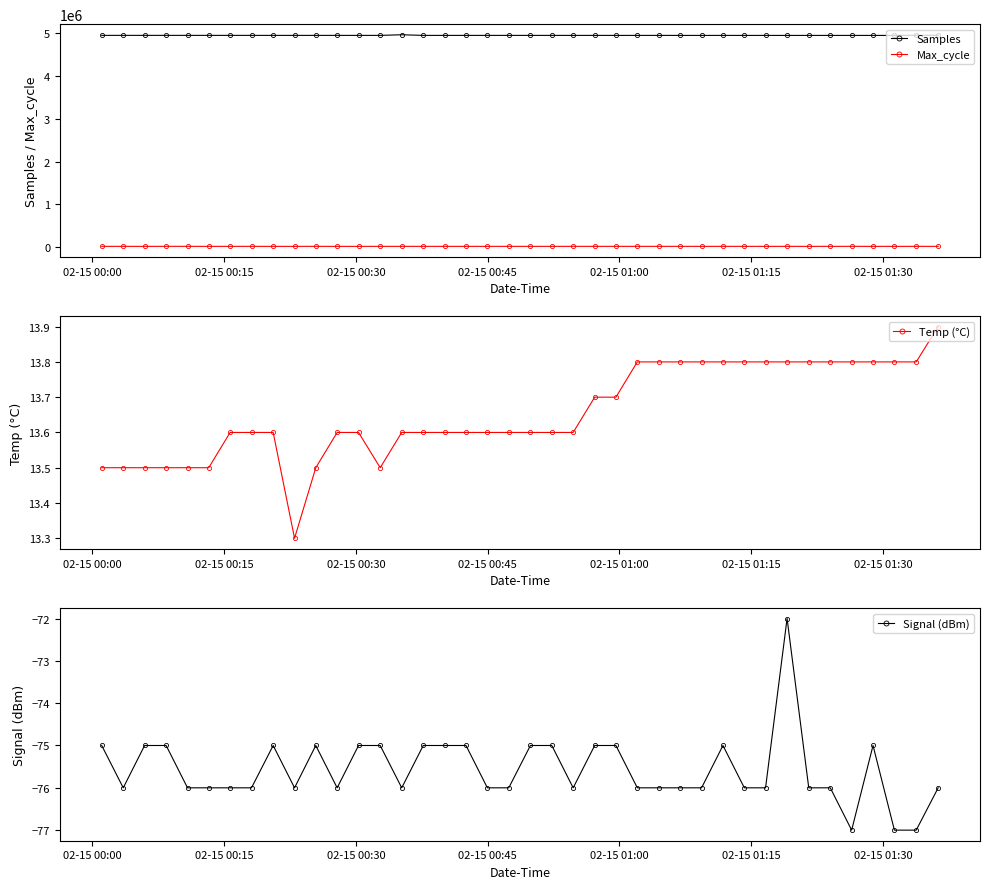

True or false: Max_cycle has more than 1 points higher than both neighbors.

True